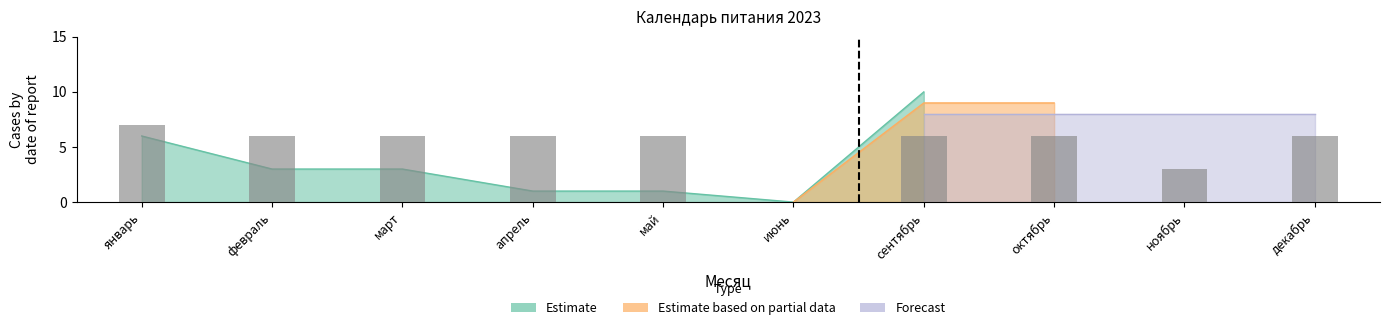

Where is Estimate based on partial data nearest to the value 4?

июнь